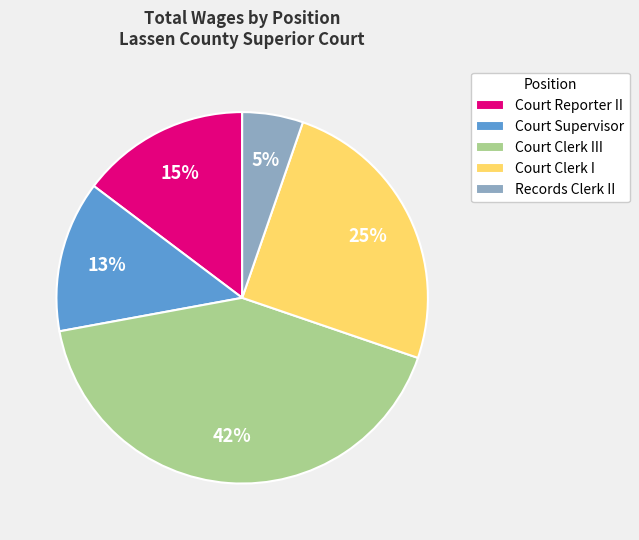

True or false: Court Supervisor accounts for 18% of the total.

False